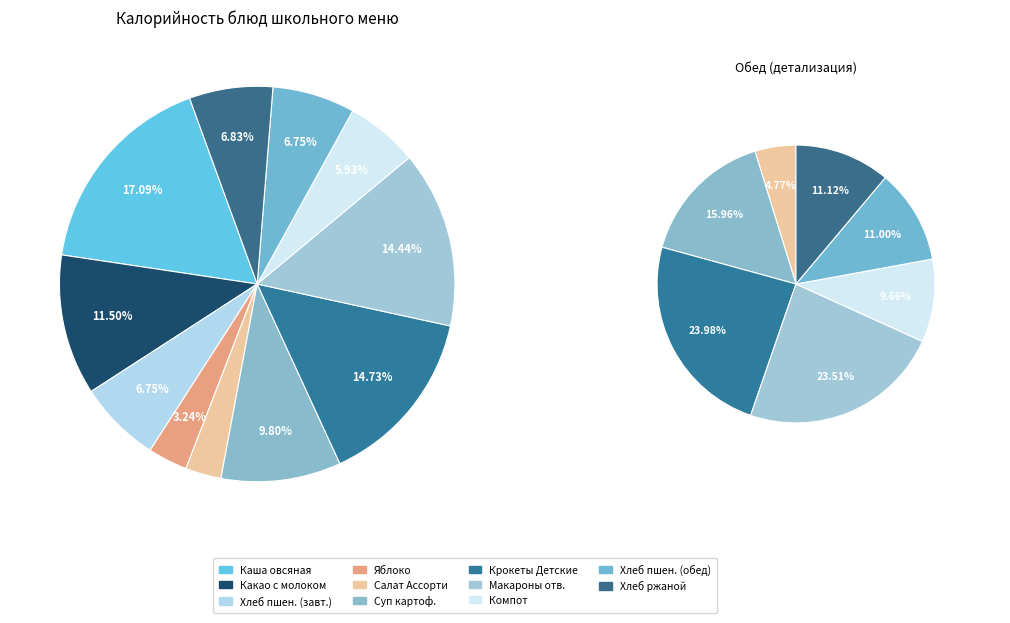

Do Компот из фруктовой ягодной смеси and Салат из свежих овощей together represent more than half of the pie?

No